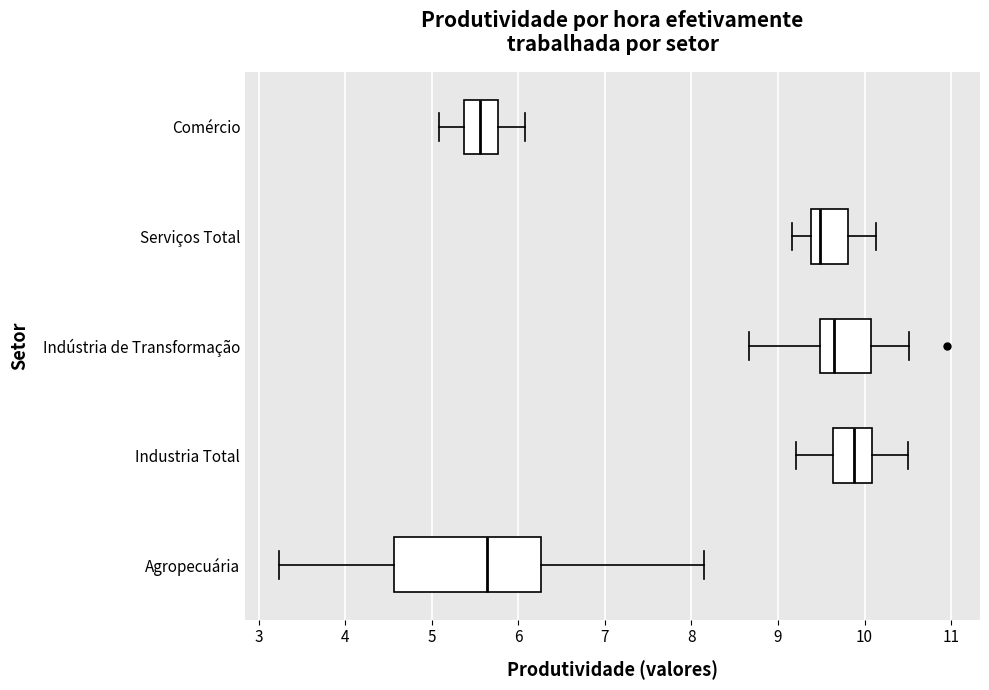

Which box is the widest, from its left edge to its right edge?

Agropecuária